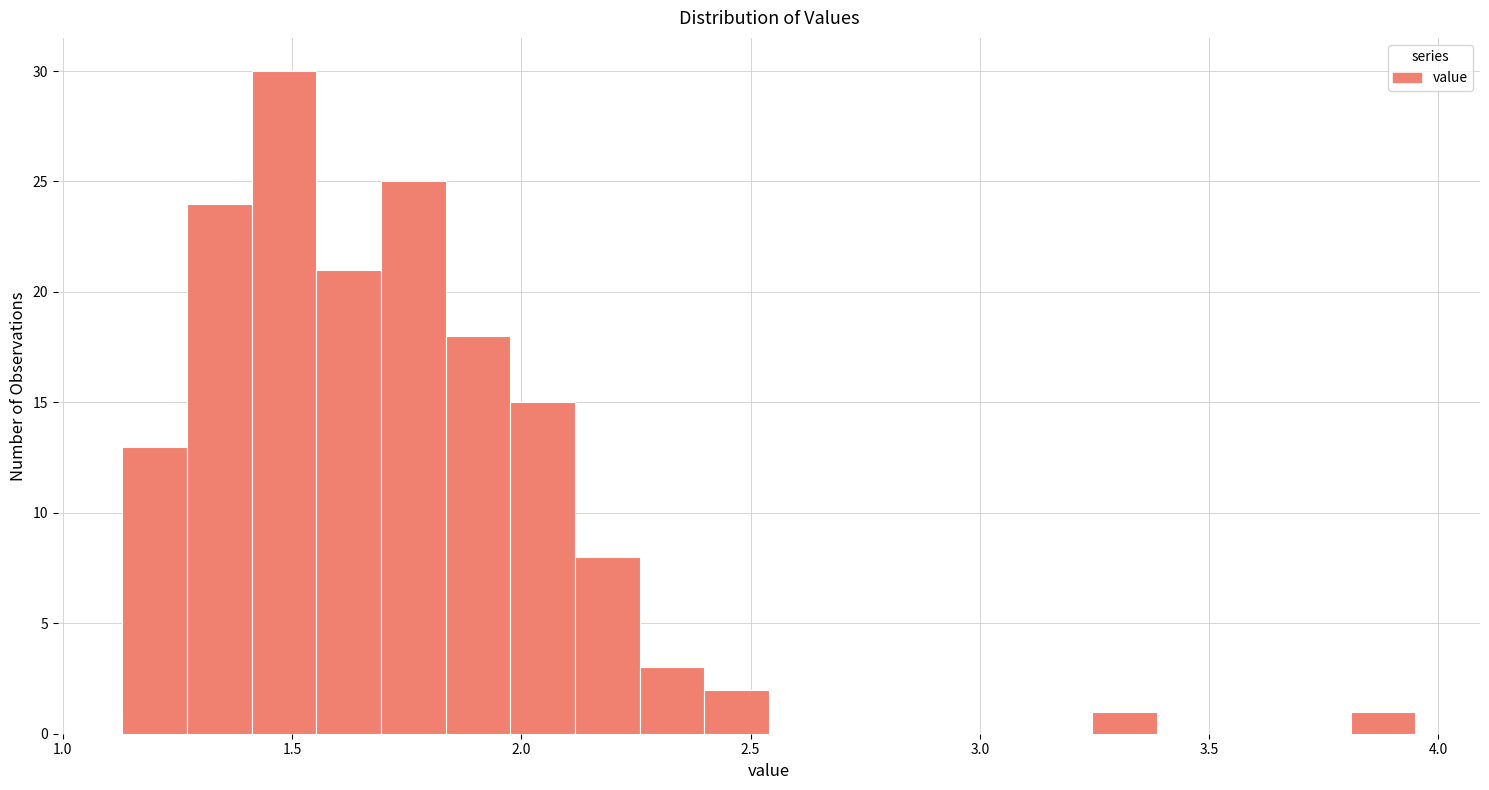

Around what value on the x-axis is the tallest bar? Give the approximate position of its centre, as read against the axis.

1.50